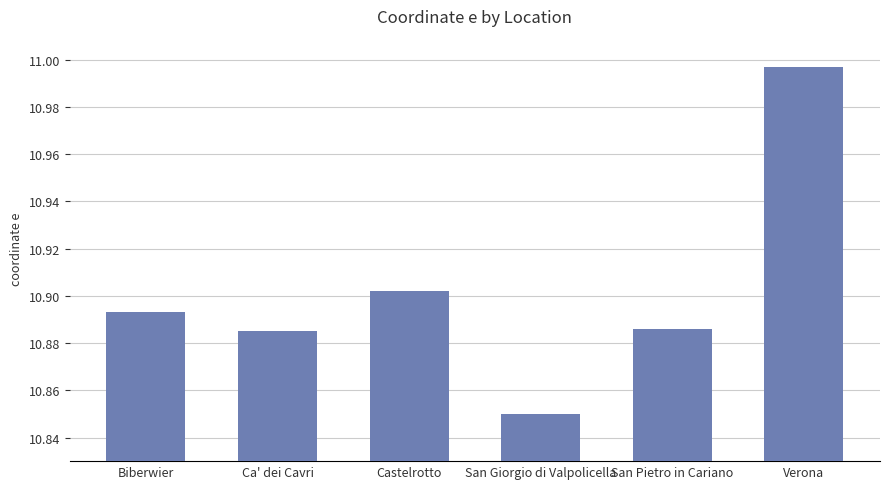

At which label is the value closest to 10?

San Giorgio di Valpolicella